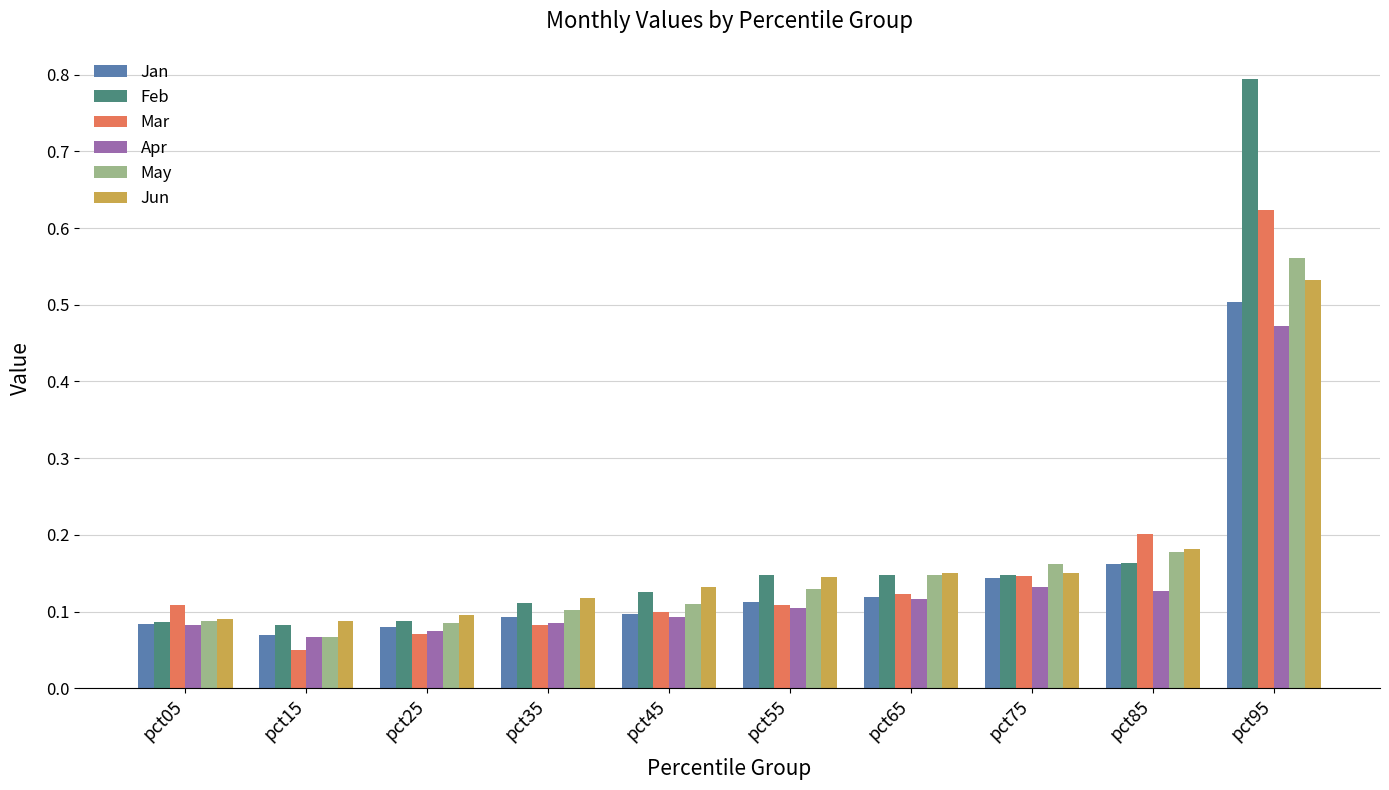

Is the value of Jan at pct95 greater than the value of Apr at pct35?

Yes